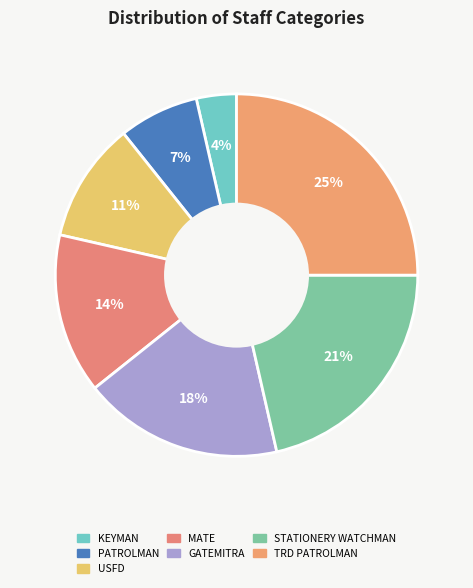

Rank the categories by value from lowest to highest.

KEYMAN, PATROLMAN, USFD, MATE, GATEMITRA, STATIONERY WATCHMAN, TRD PATROLMAN